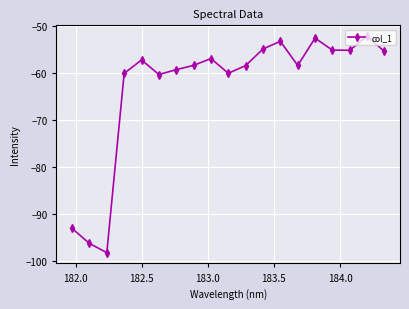

What is the value of the 2nd point from the left?

-96.2